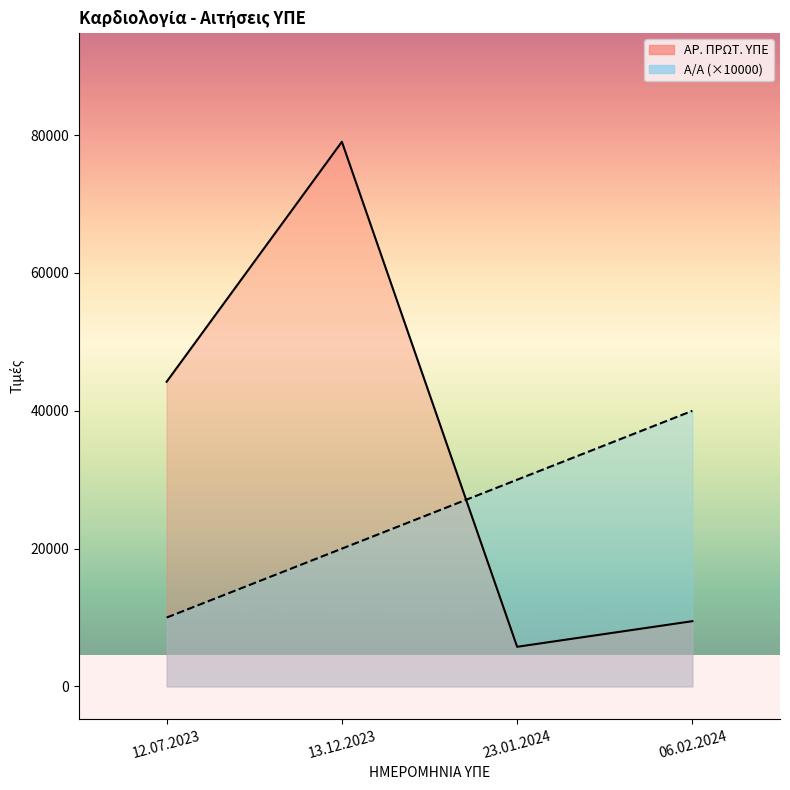

At which label does ΑΡ. ΠΡΩΤ. ΥΠΕ first exceed 44215?

13.12.2023